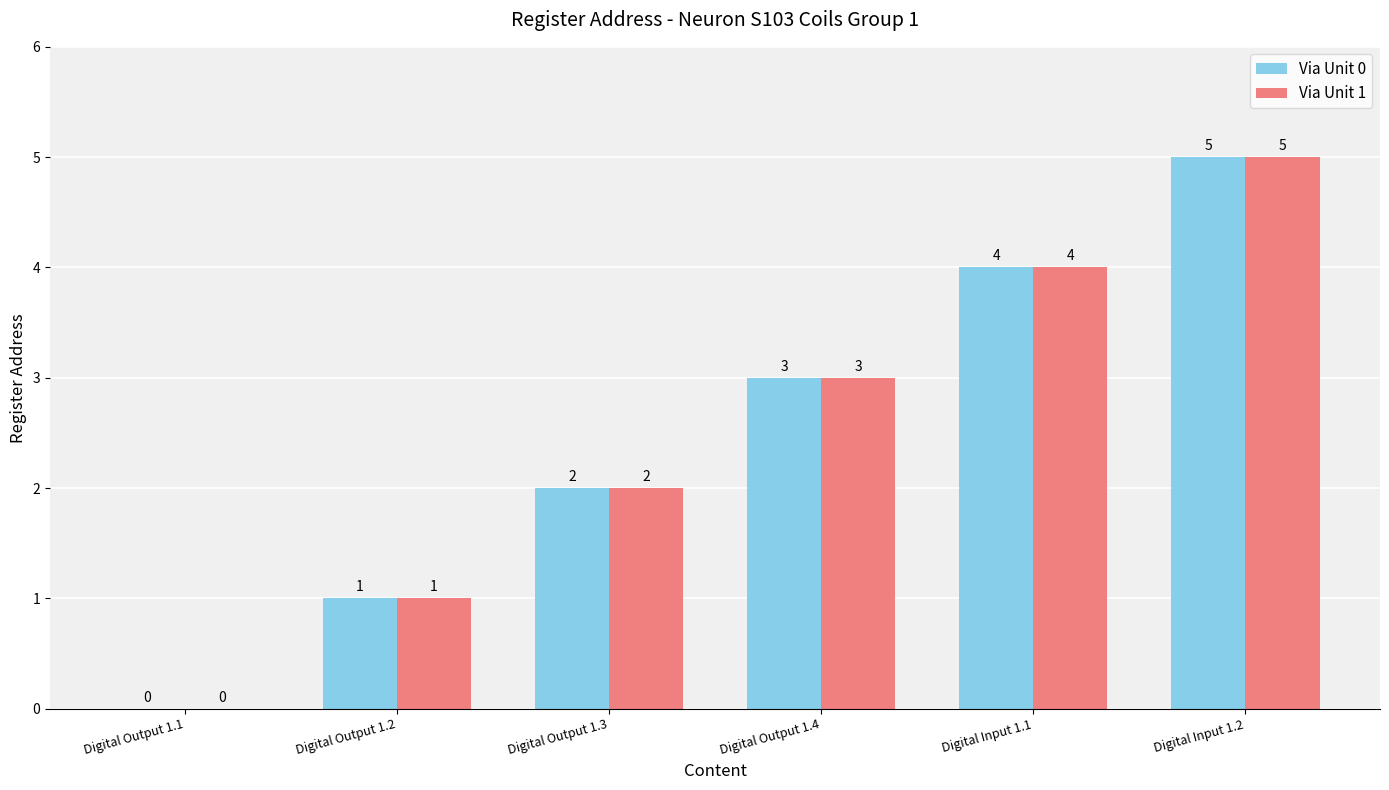

What are all the series names shown in the legend?

Via Unit 0, Via Unit 1